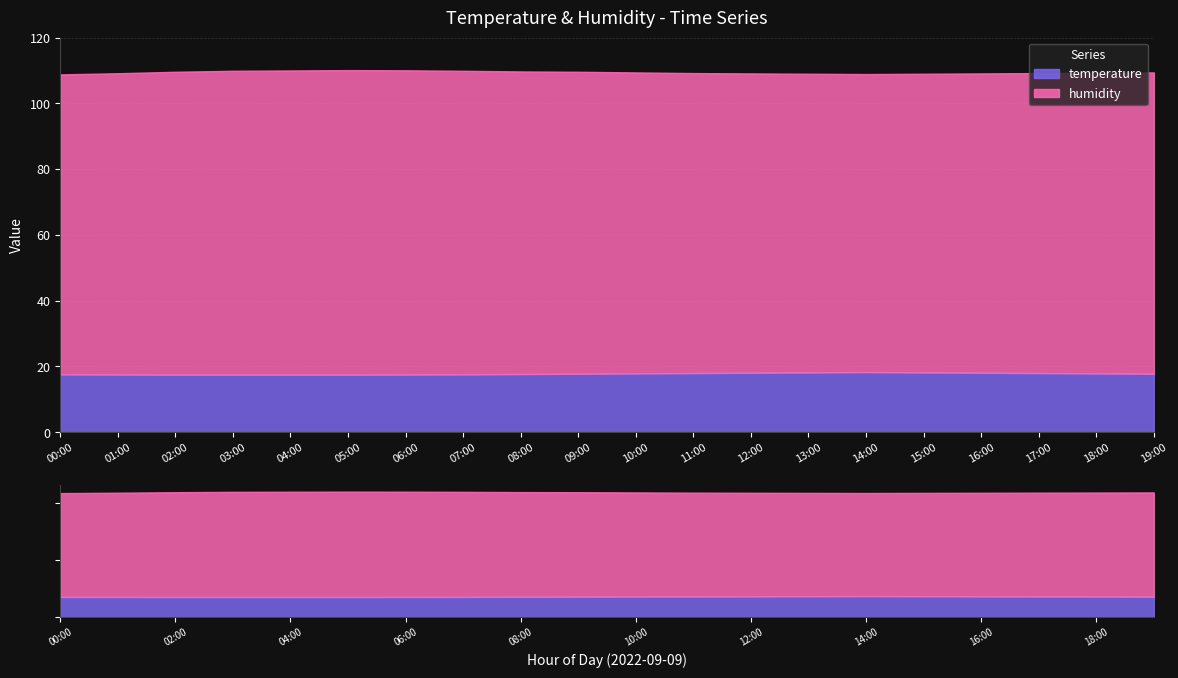

What is the difference between the maximum and minimum values in the humidity series?

2.0